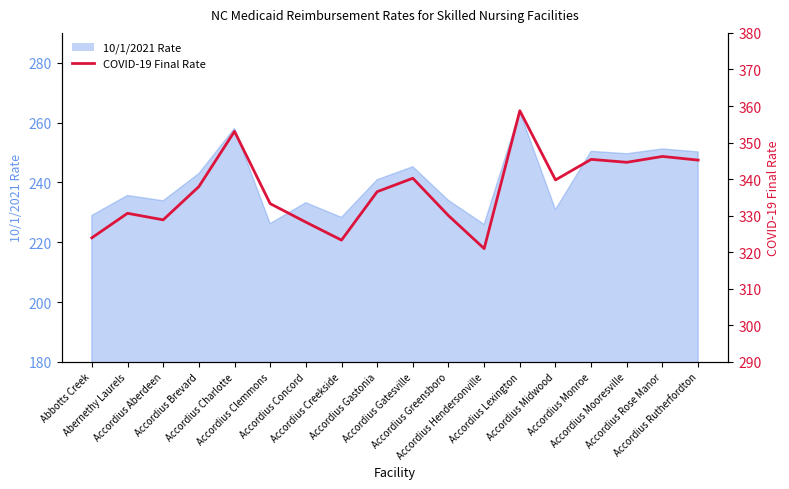

What is the difference between the values at Accordius Creekside and Accordius Monroe?

22.1